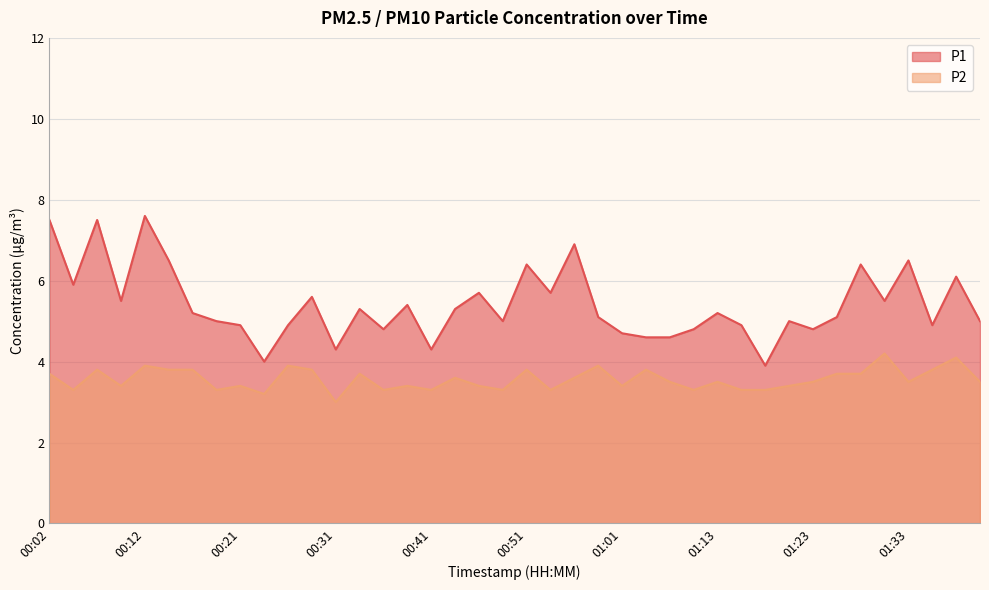

Rank the series by their average value, from lowest to highest.

P2, P1